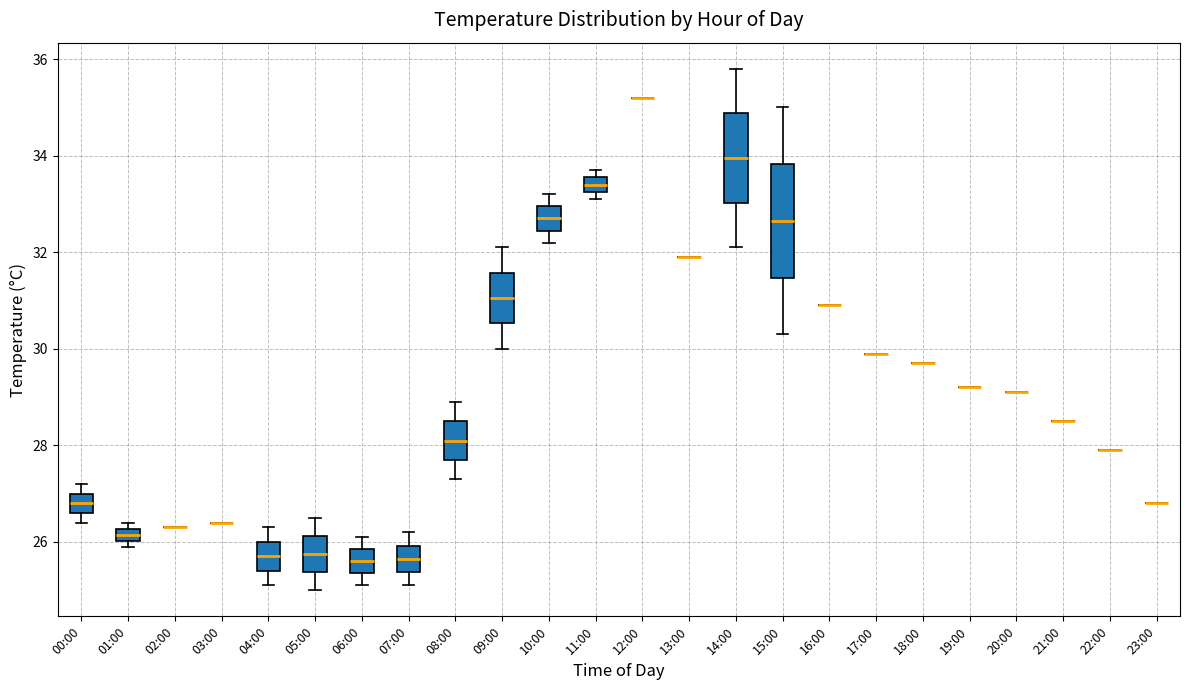

Which box is the tallest, from its lower edge to its upper edge?

15:00